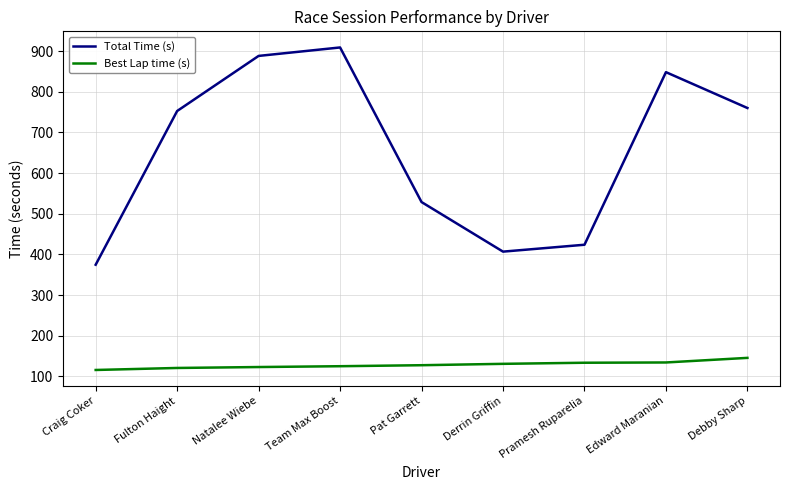

What is the difference between the maximum and minimum values in the Best Lap time (s) series?

29.8